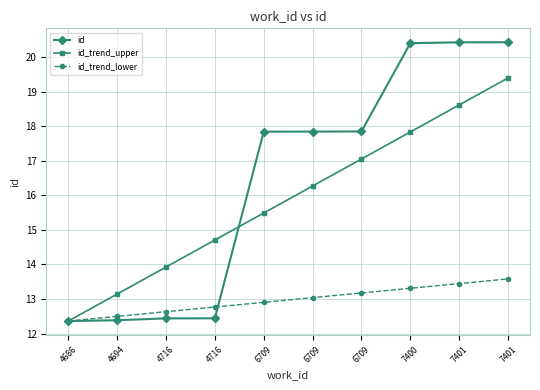

What are all the series names shown in the legend?

id, id_trend_upper, id_trend_lower